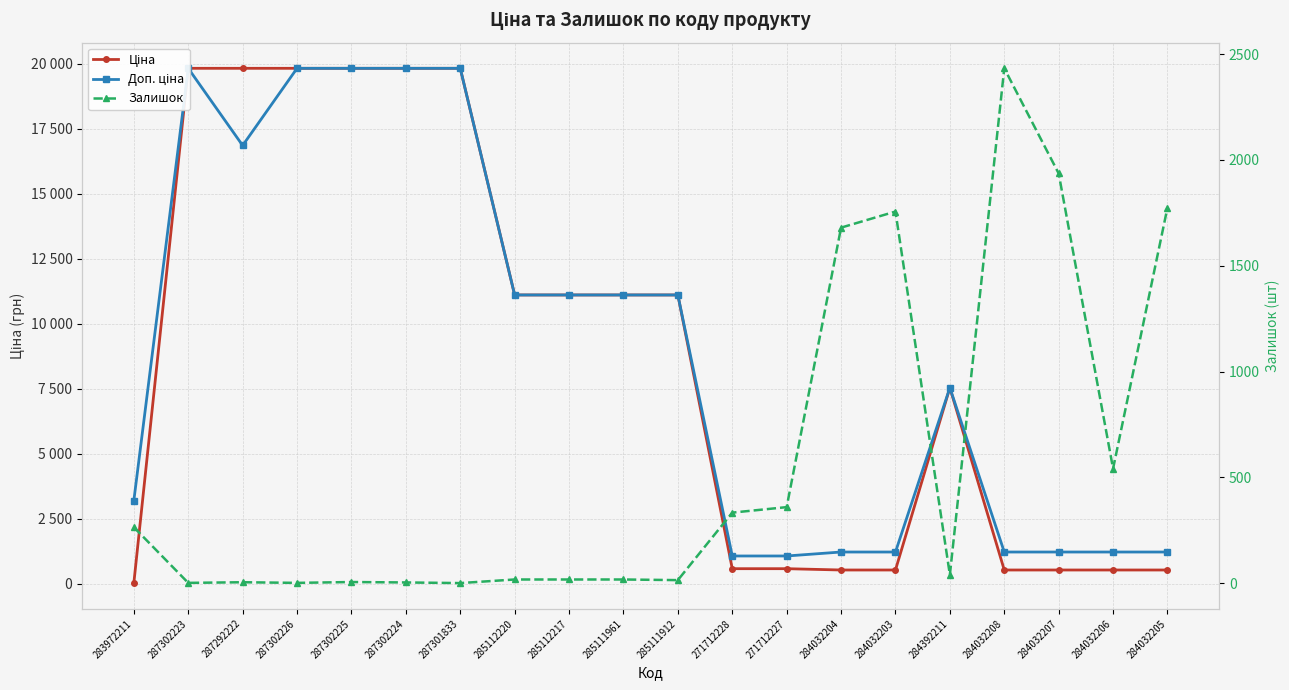

How many lines are shown in the chart?

3